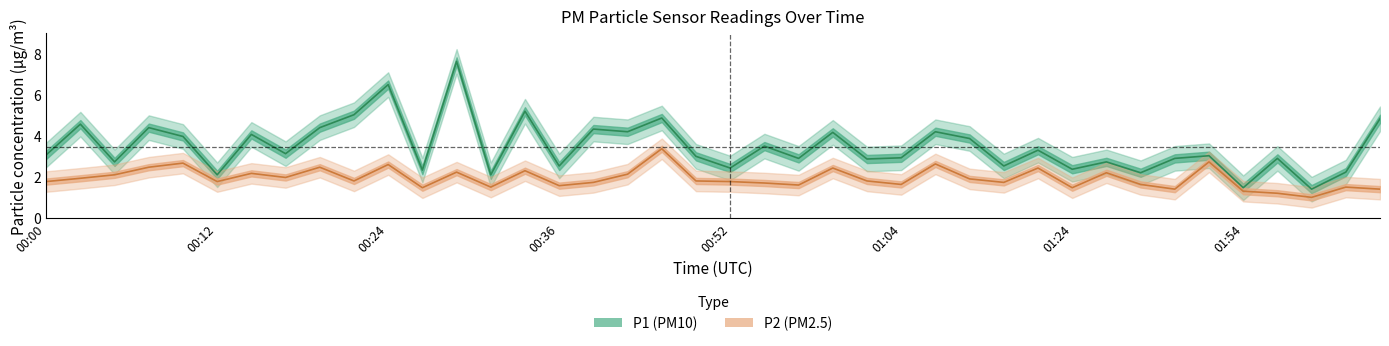

What is the difference between the P2 values at 01:04 and 00:07?

0.8